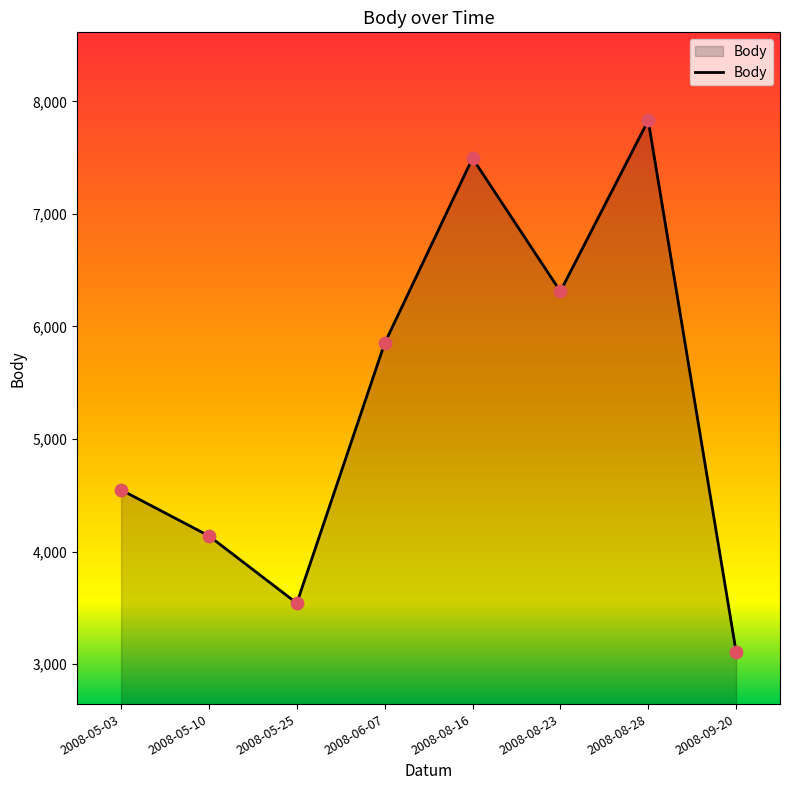

What is the ratio of the value at 2008-05-25 to the value at 2008-06-07?

0.6